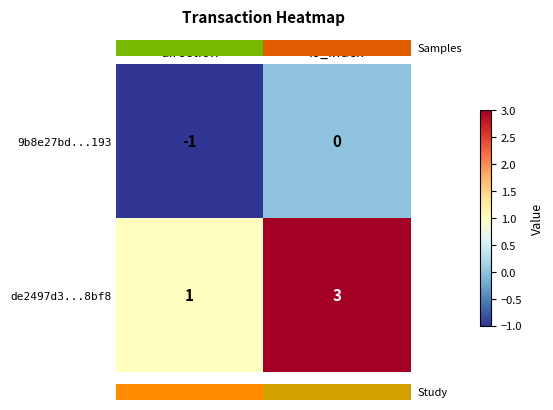

What is the difference between the de2497d3...8bf8 values at direction and io_index?

2